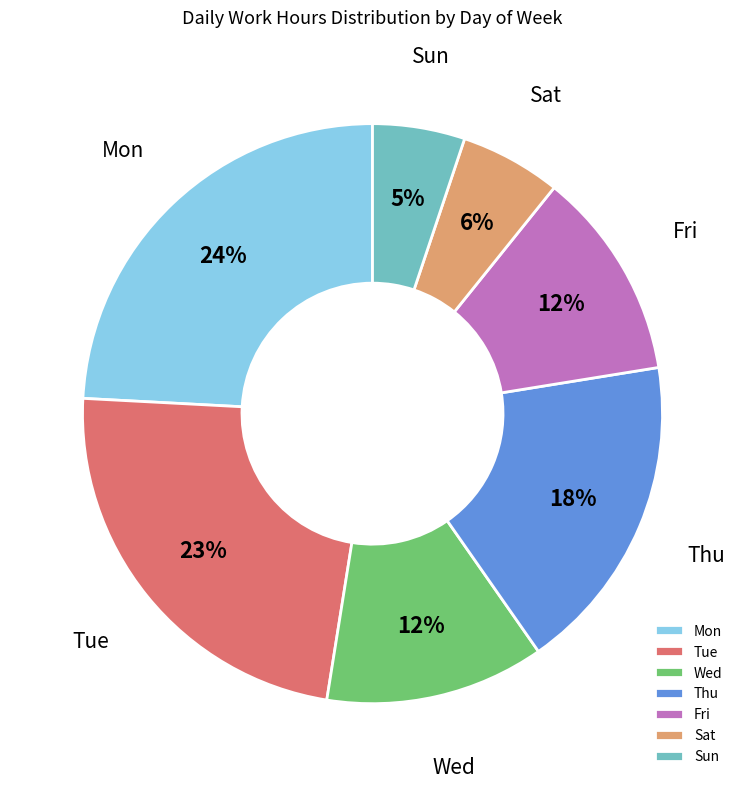

To the nearest percent, what is the combined percentage of Thu and Tue?

41%